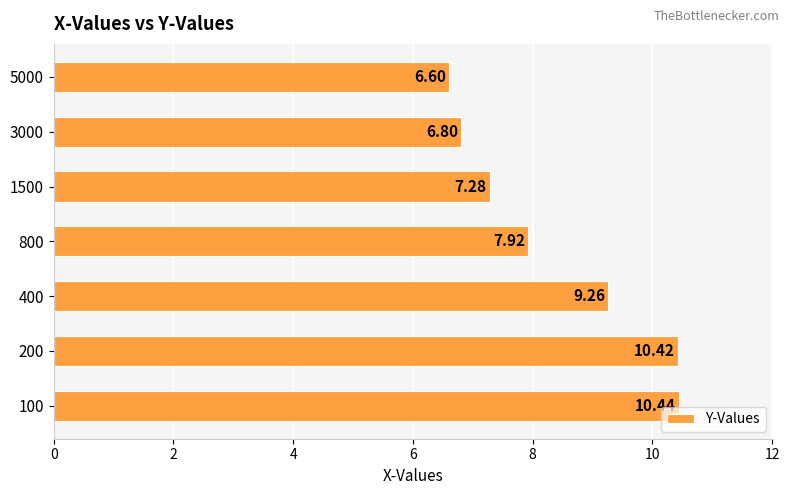

What is the average value?

8.4